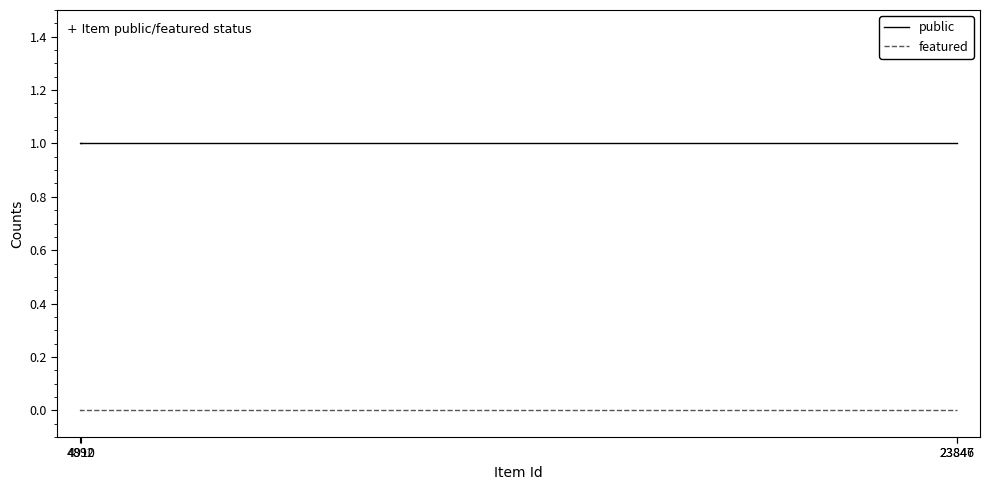

At which category does the chart reach its minimum across all series?

4910